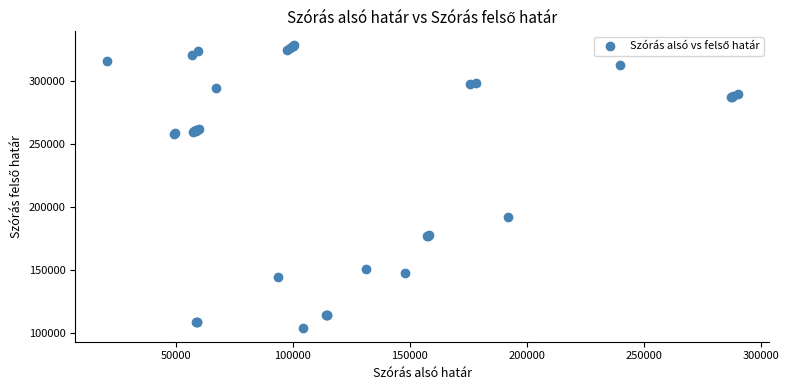

What Y value in the scatter plot is closest to 216521?

191941